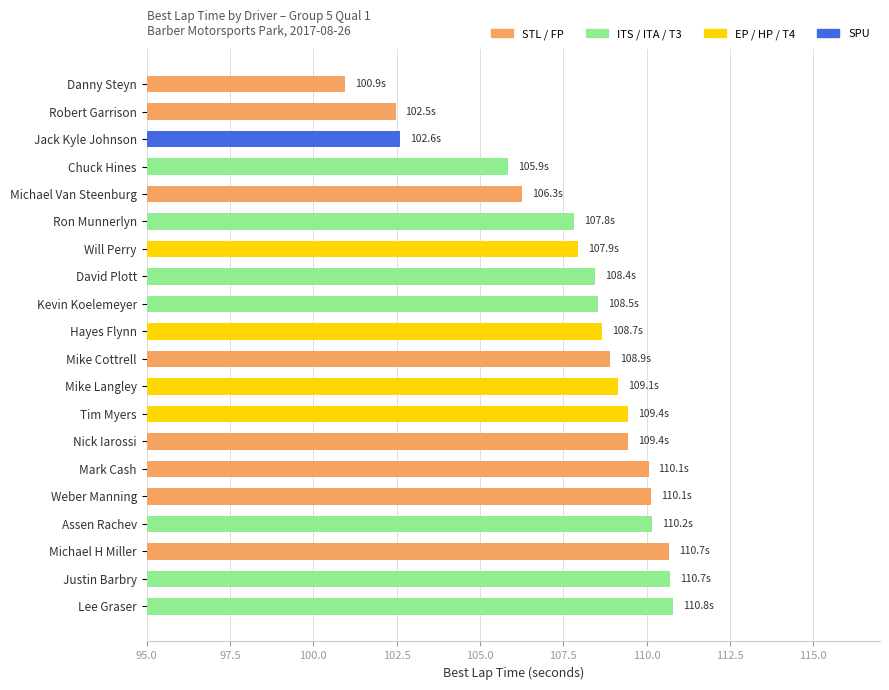

How many distinct data groups are displayed?

1